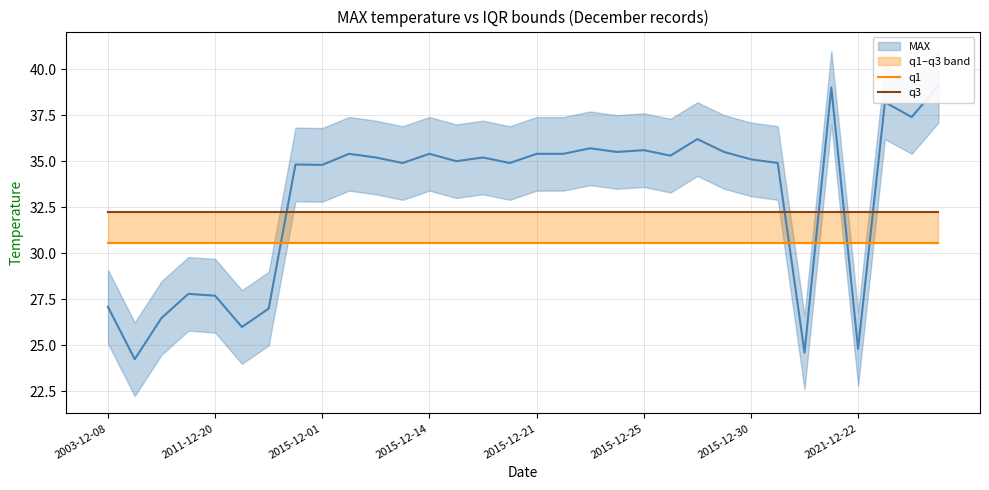

Count the number of categories in the chart.

32